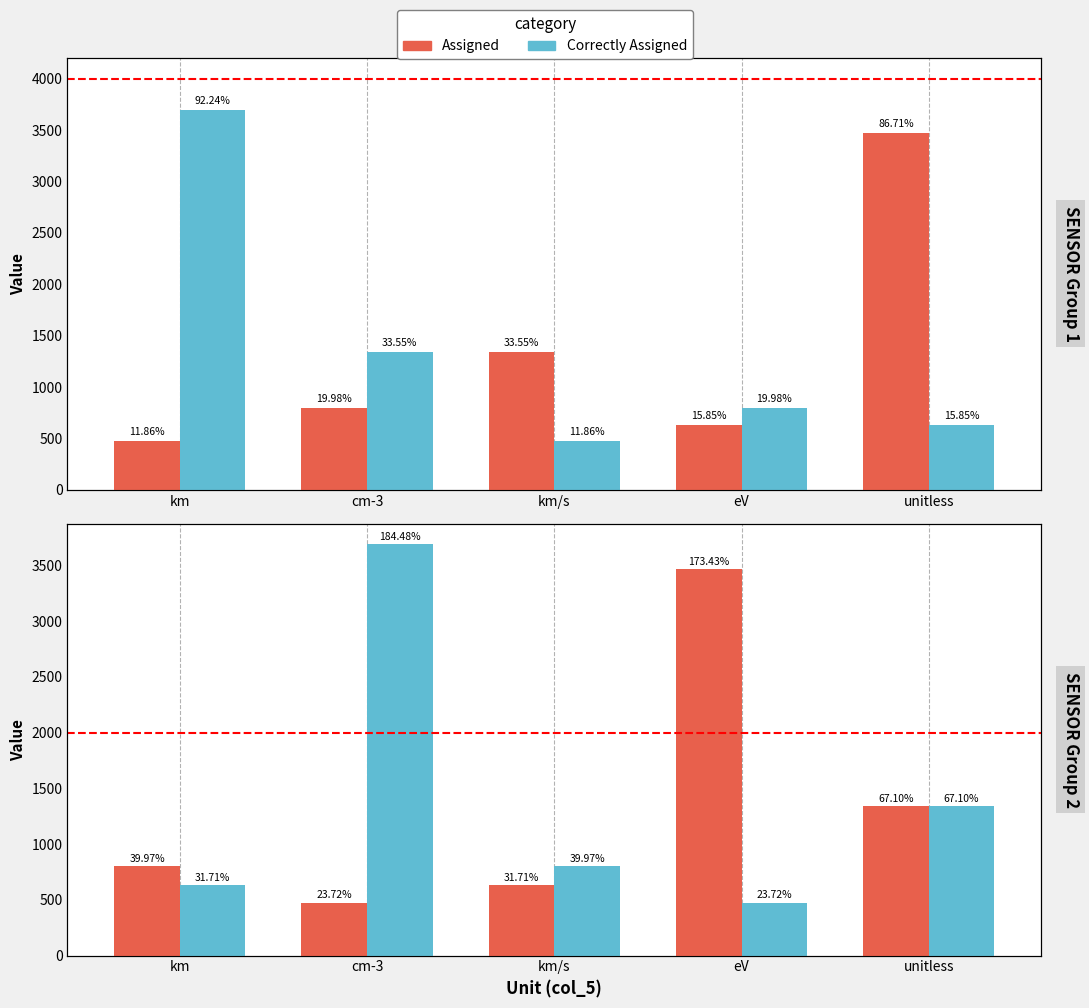

How many series are shown in this chart?

2